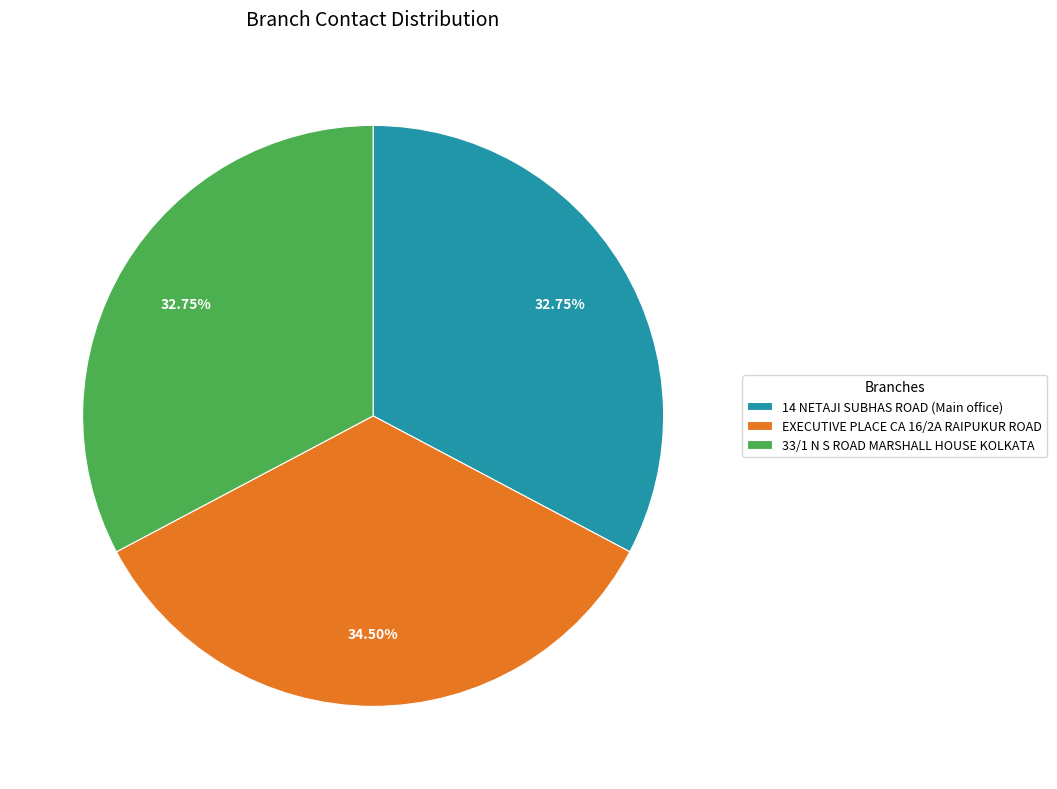

What percentage is the 14 NETAJI SUBHAS ROAD (Main office) slice, to the nearest percent?

33%